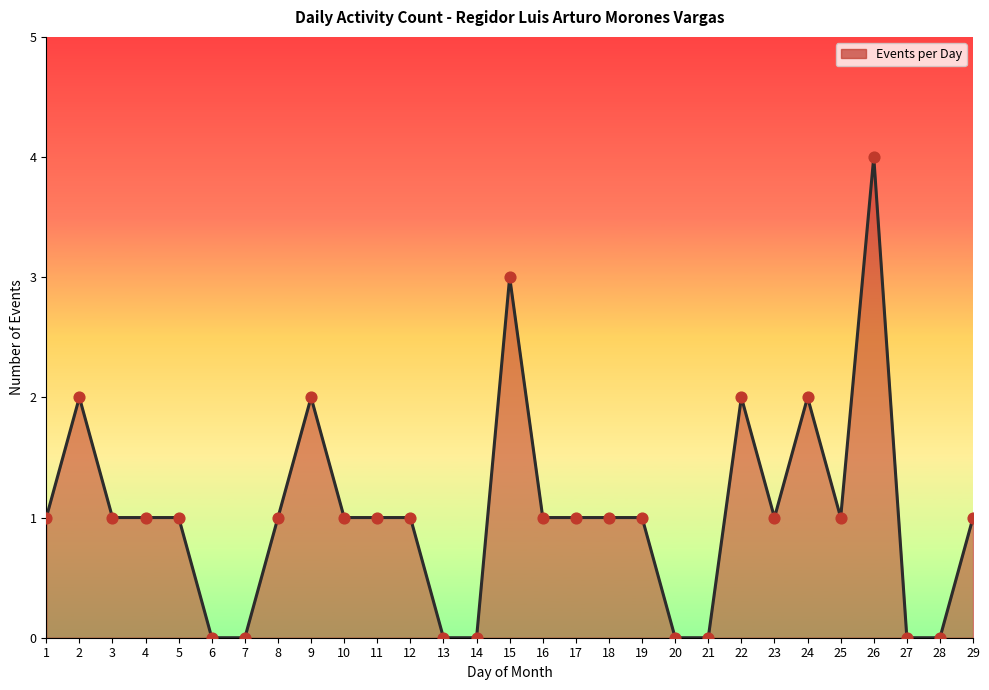

What is the change in value from 10 to 27?

-1